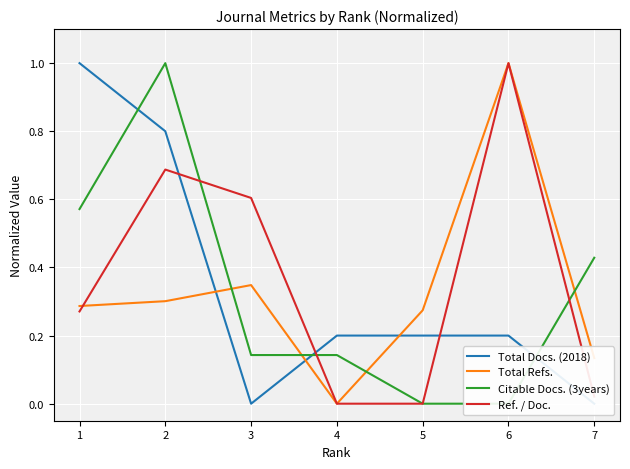

Where is the first local maximum for Total Refs.?

3